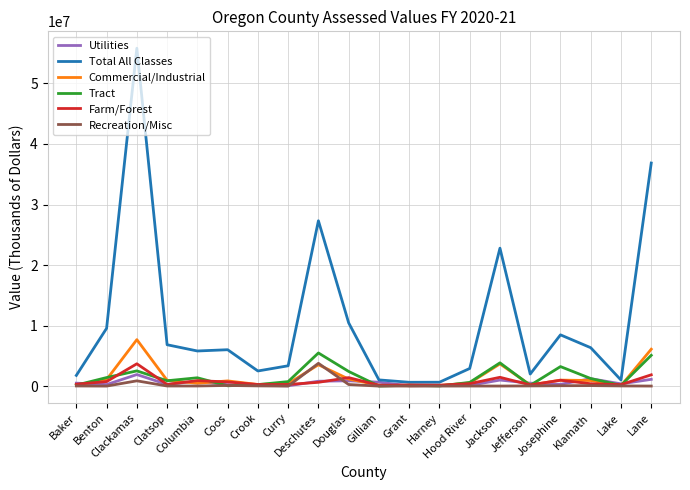

What is the difference between the Recreation/Misc values at Lane and Douglas?

253741